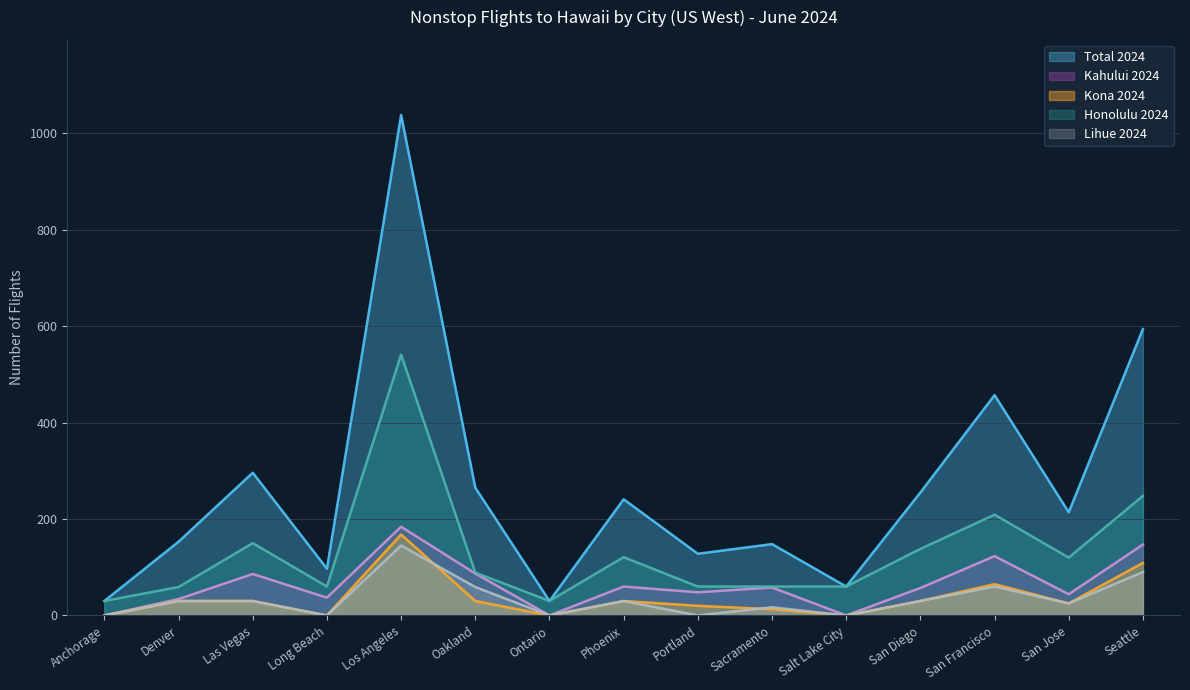

Rank the categories by Honolulu 2024 value from highest to lowest.

Los Angeles, Seattle, San Francisco, Las Vegas, San Diego, Phoenix, San Jose, Oakland, Long Beach, Portland, Sacramento, Salt Lake City, Denver, Anchorage, Ontario